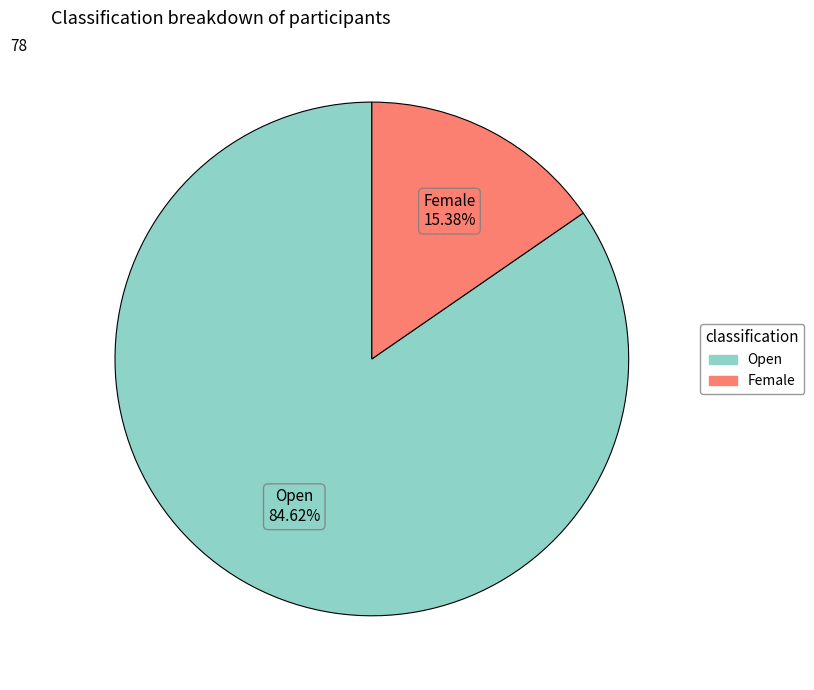

Between Female and Open, which is larger?

Open